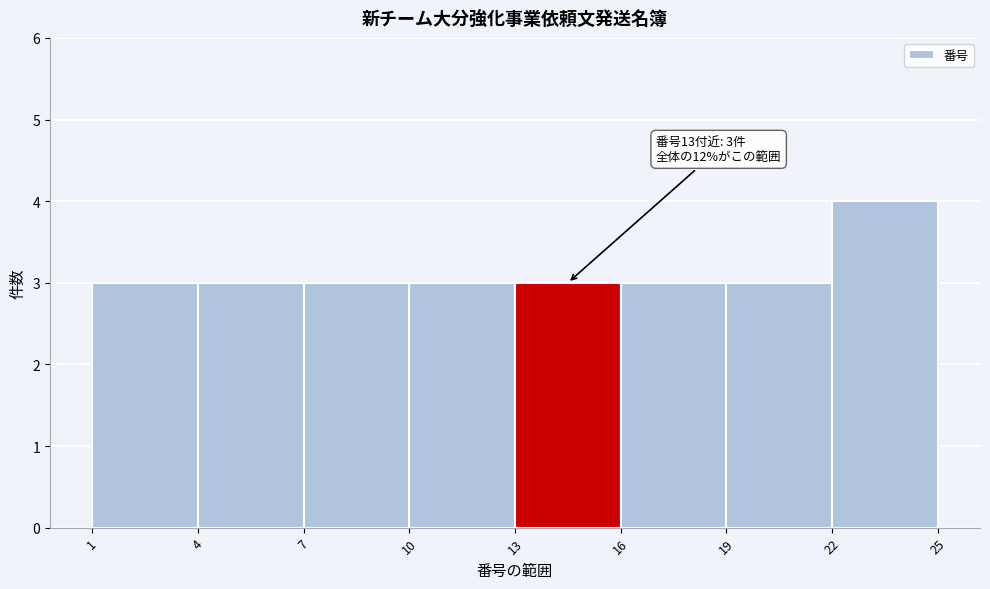

Which range on the x-axis has the tallest bar?

22 to 25